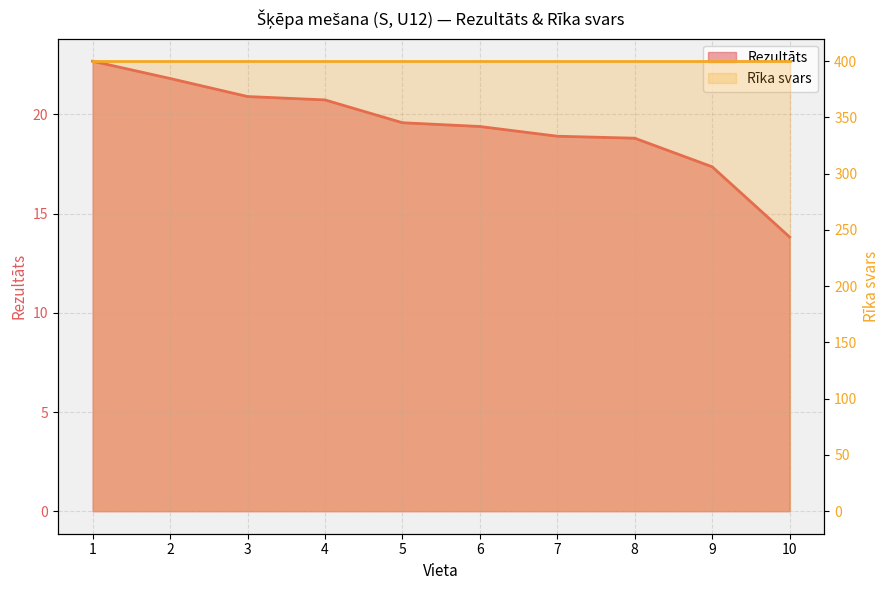

What is the greatest value displayed?

22.7